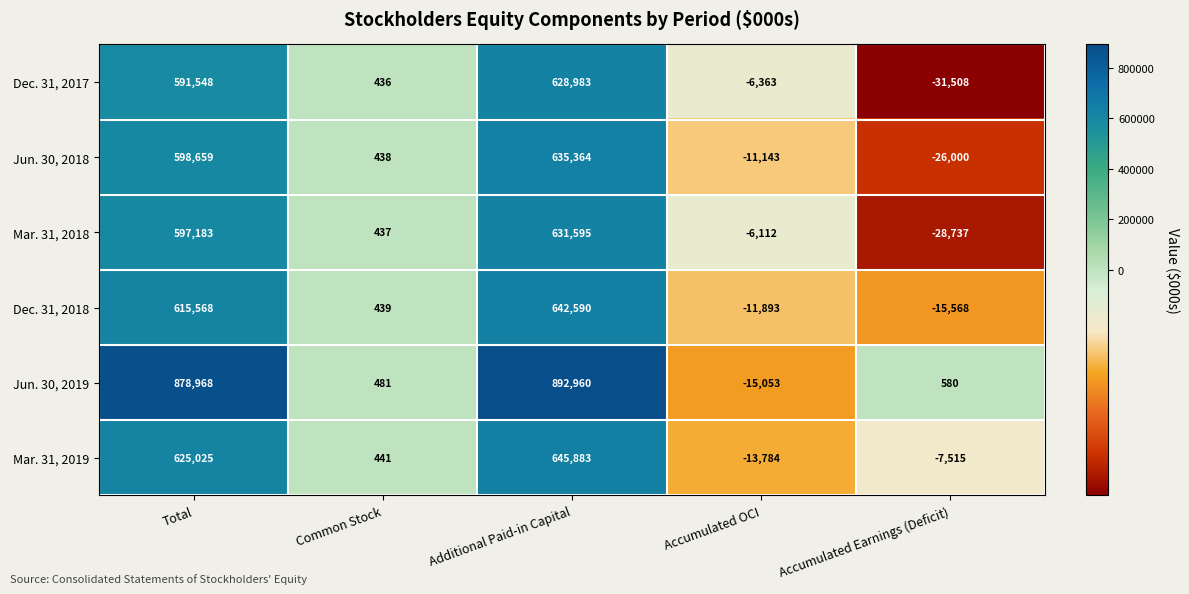

At which category is the sum across all series the highest?

Additional Paid-in Capital